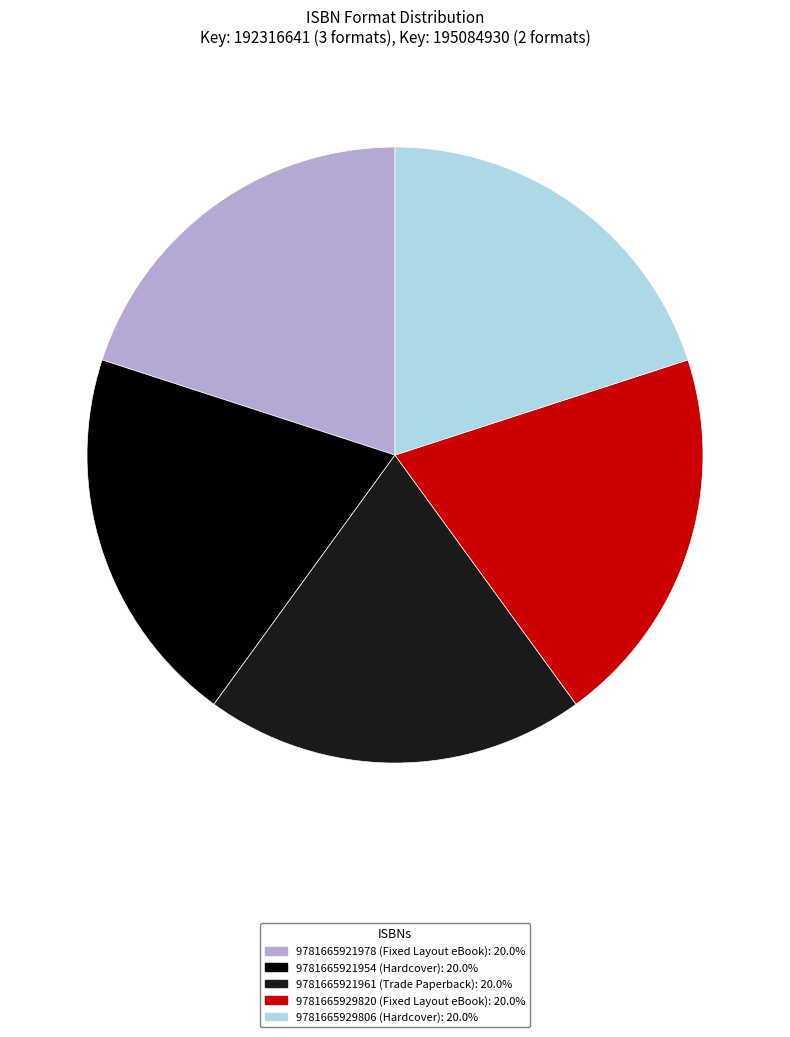

Does 9781665921978 account for over 50% of the chart?

No